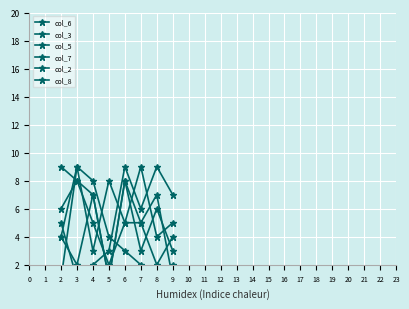

The value of col_6 at 8 is 10. True or false?

False